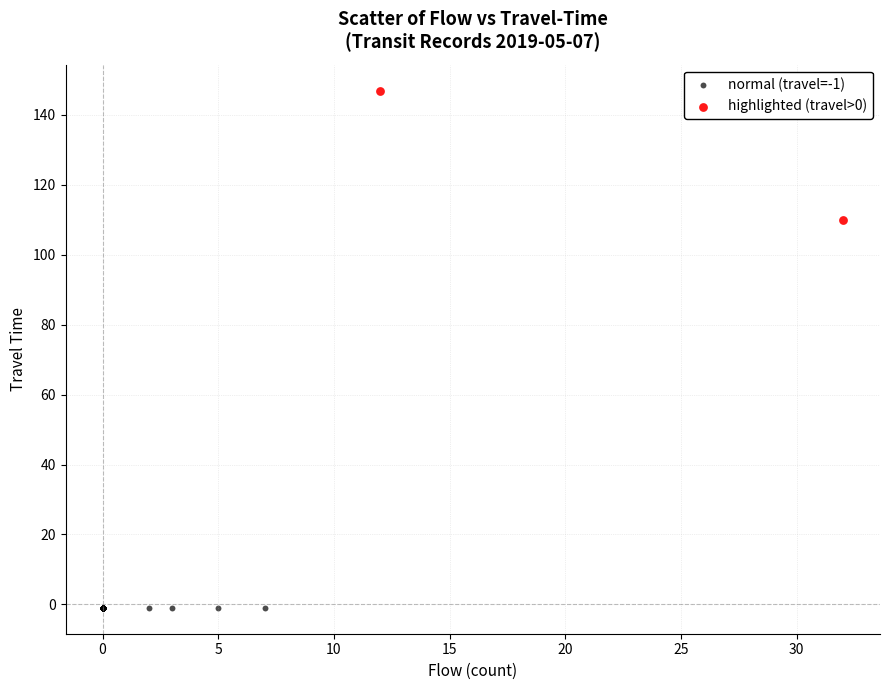

What are all the series names shown in the legend?

normal (travel=-1), highlighted (travel>0)